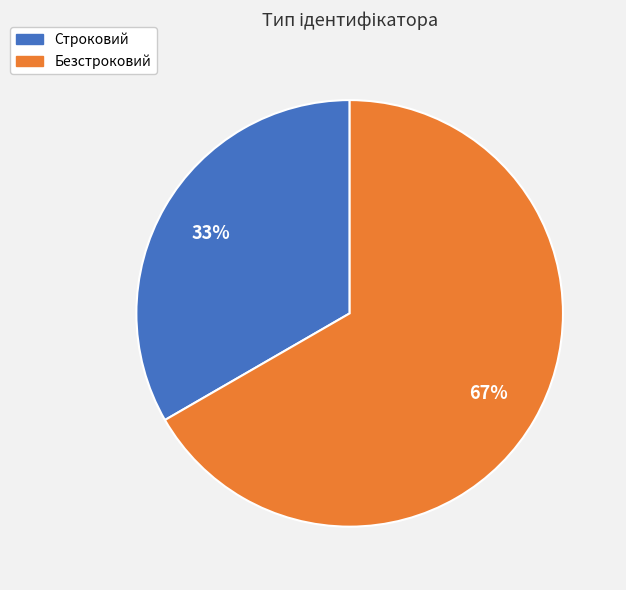

Is there a majority slice in this chart?

Yes